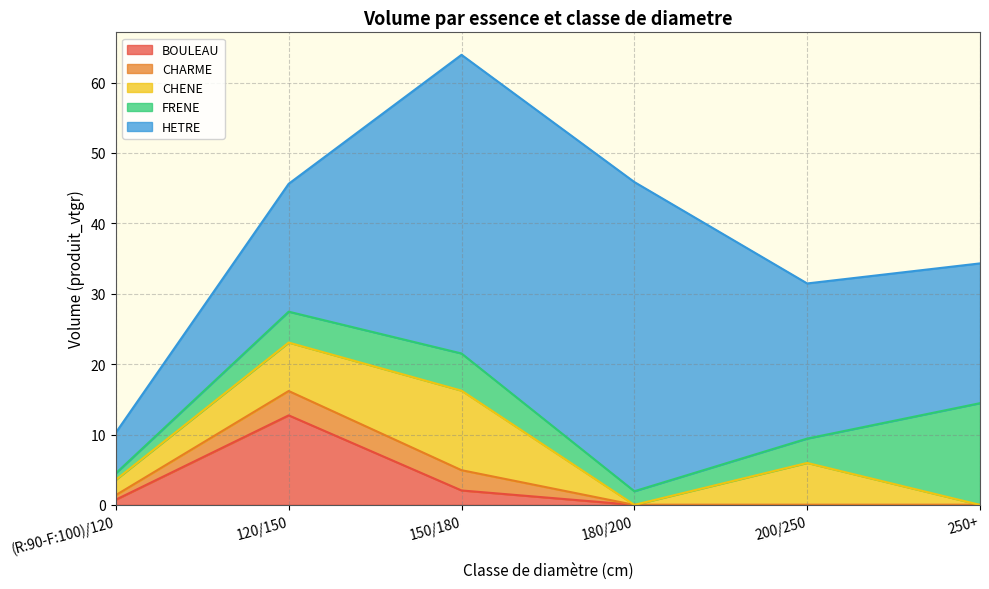

Is the value of HETRE at 250+ greater than the value of CHENE at (R:90-F:100)/120?

Yes